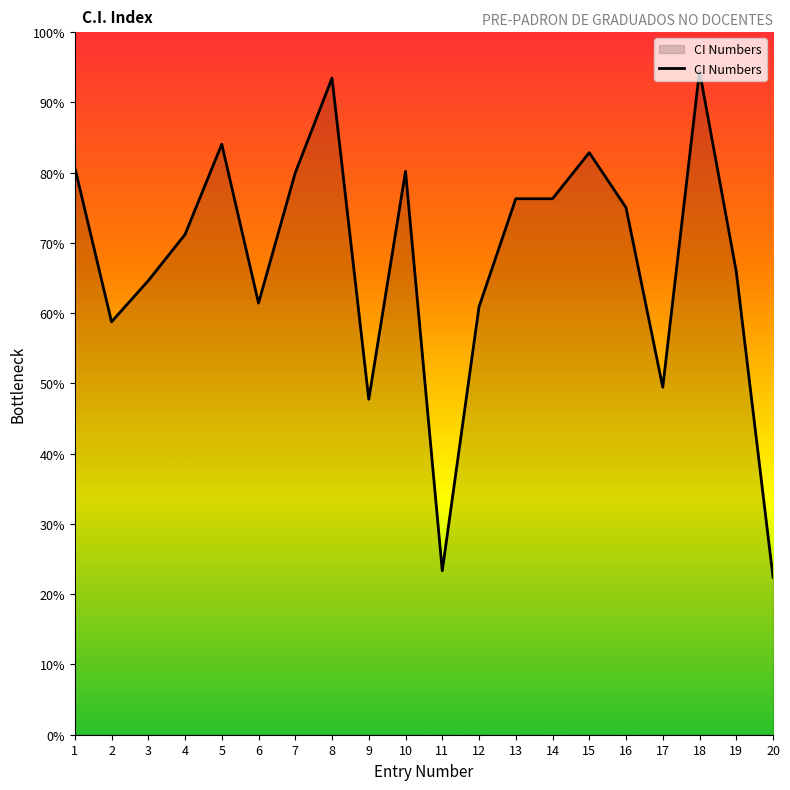

Does the chart display data point markers on the line(s)?

No